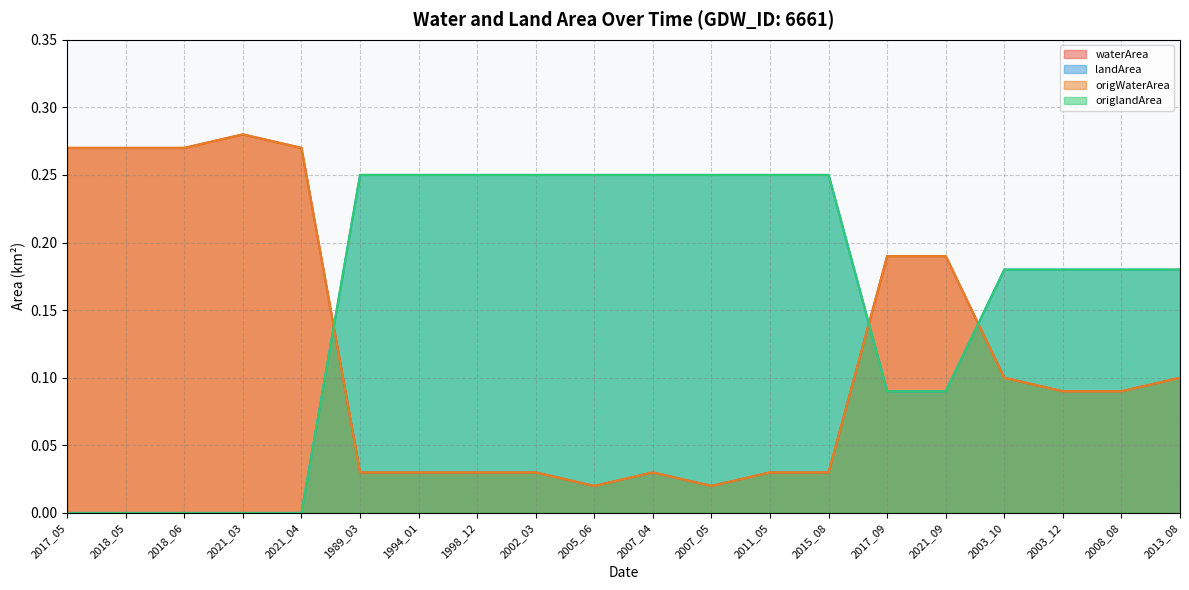

What is the label of the 20th point from the left?

2013_08